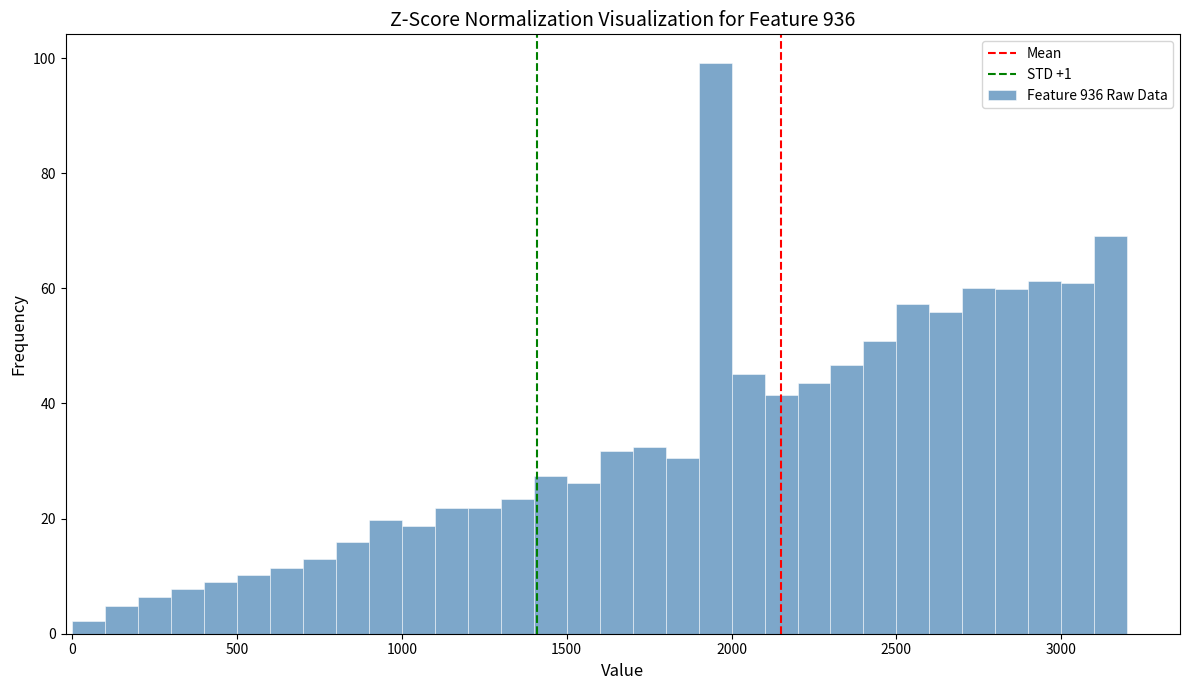

Around what value on the x-axis is the tallest bar? Give the approximate position of its centre, as read against the axis.

1950